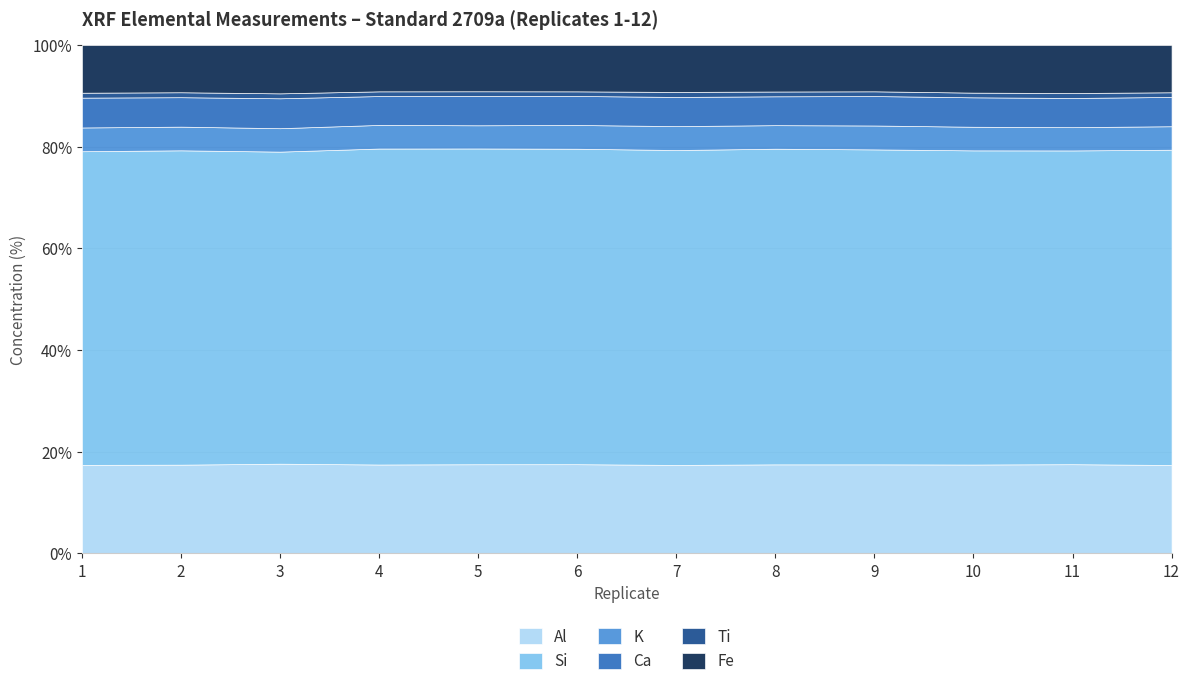

What is the value of the Ti point at the 10th from the left?

0.4